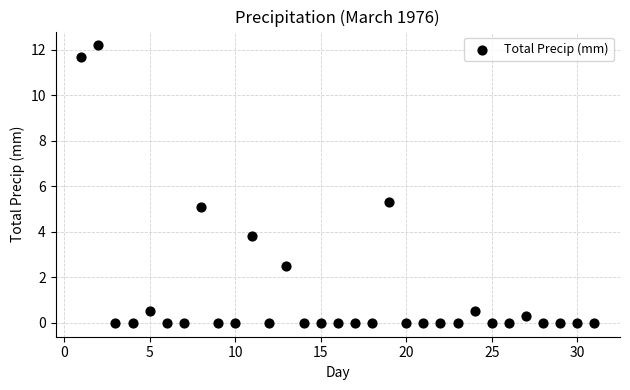

What is the range of X values (max minus min)?

30.0